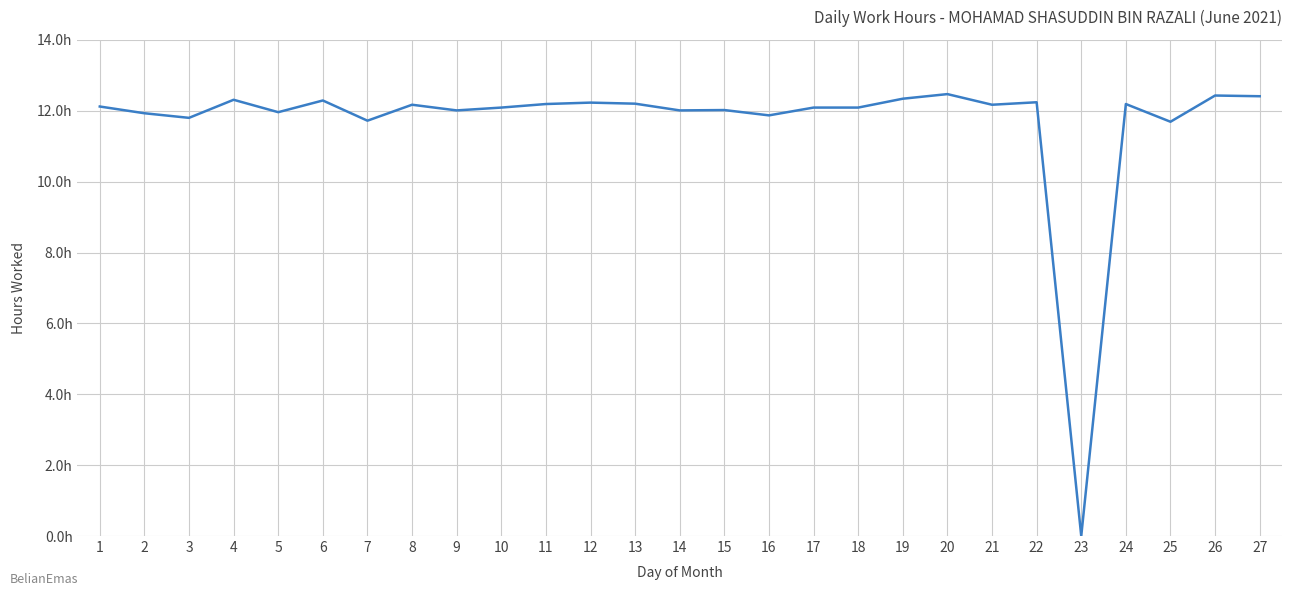

Is this an area chart (filled region under the line)?

No